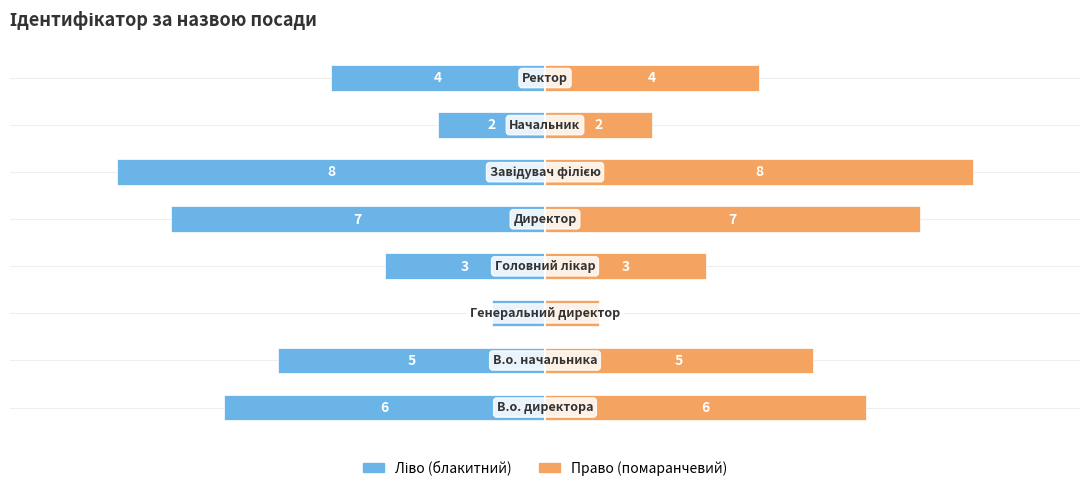

Reading left to right, extract all data points from this chart.

Ідентифікатор (ліво): -6	-5	-1	-3	-7	-8	-2	-4
Ідентифікатор (право): 6	5	1	3	7	8	2	4